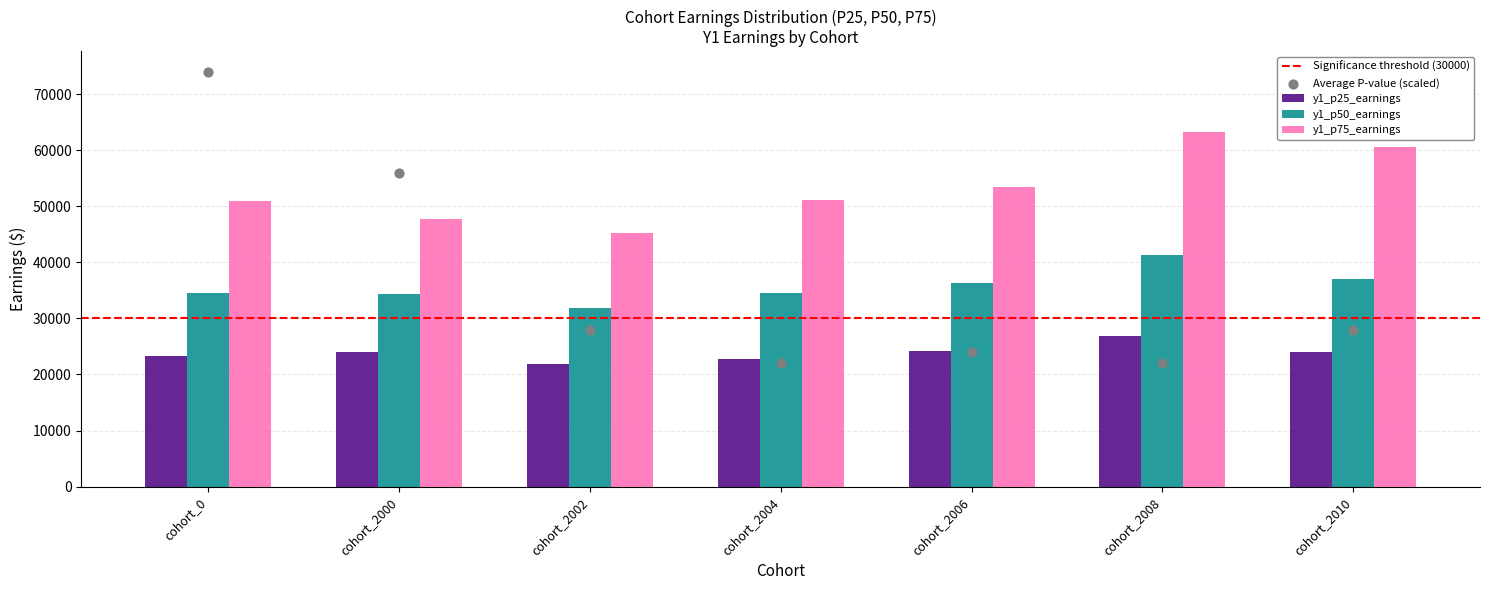

At which category is the sum across all series the highest?

cohort_0